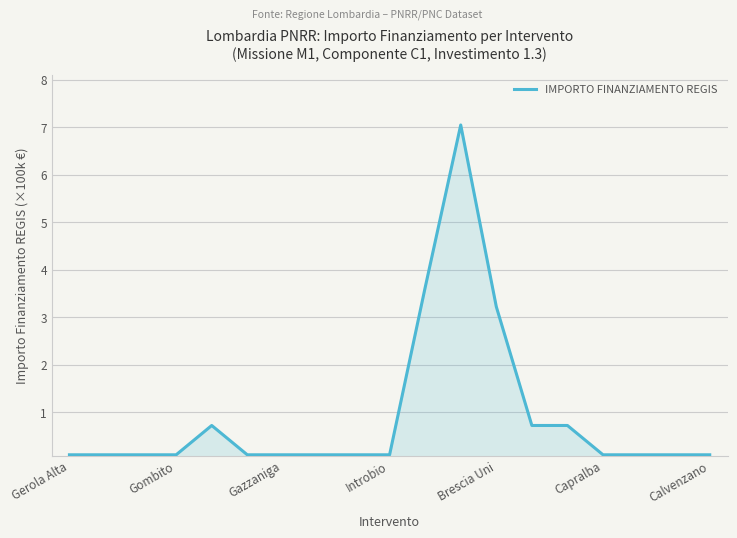

What is the greatest value displayed?

7.0